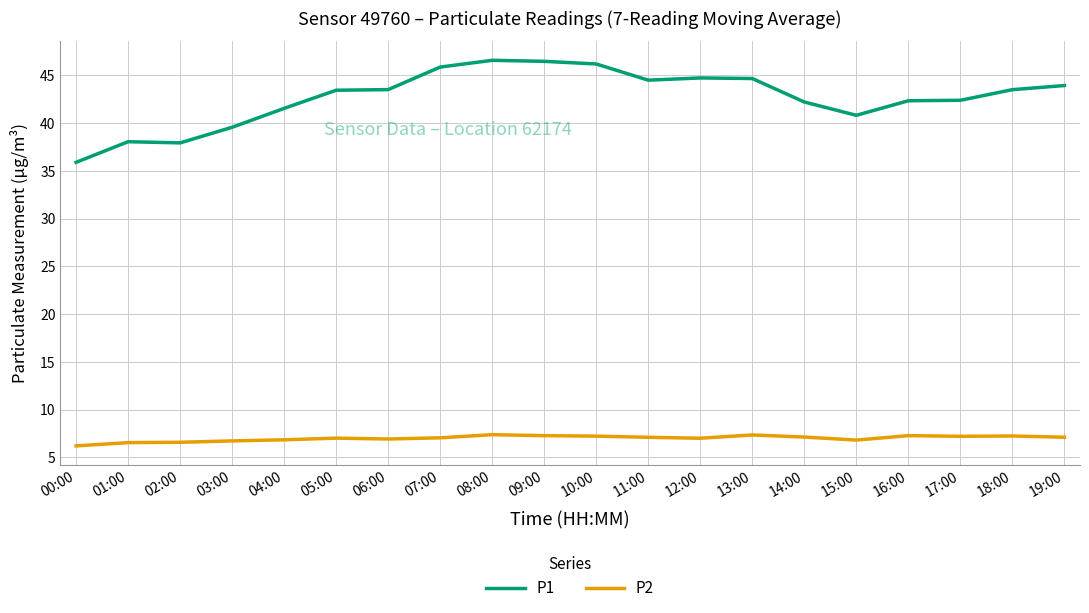

True or false: P2 and P1 cross at least once.

False